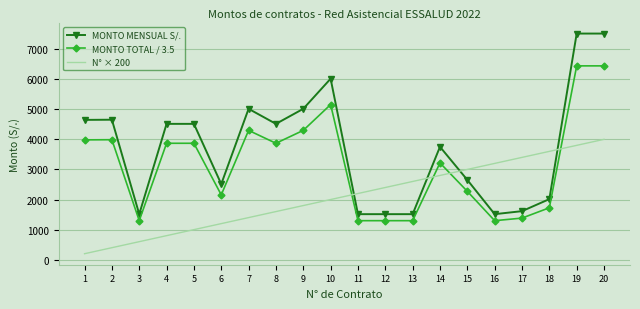

True or false: MONTO TOTAL / 3.5 and MONTO MENSUAL S/. intersect in this chart.

False